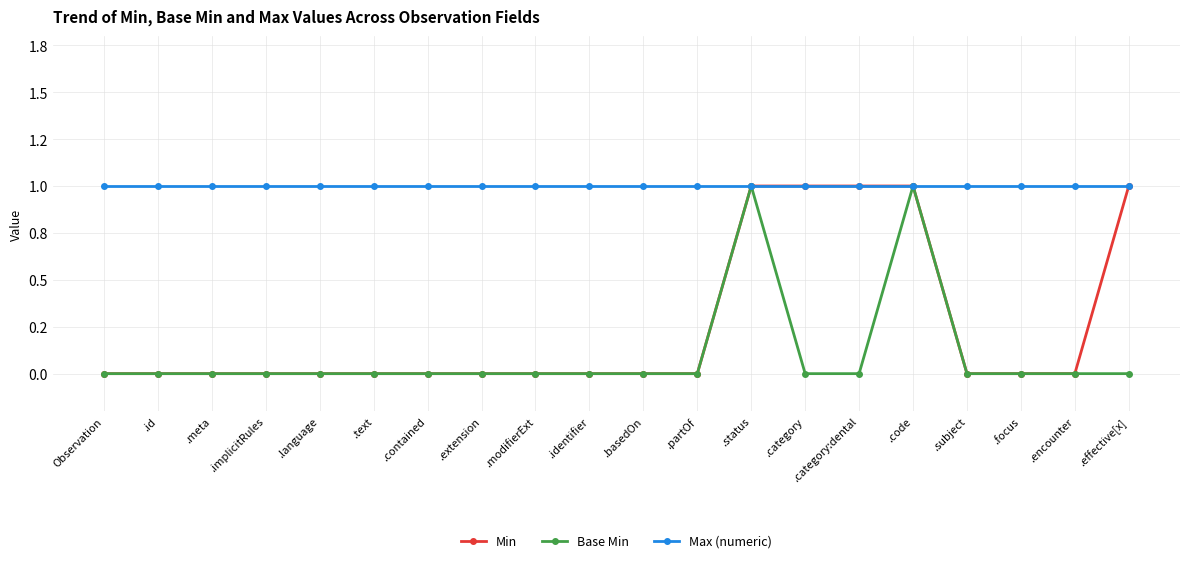

List the series in order of their overall mean, highest first.

Max (numeric), Min, Base Min